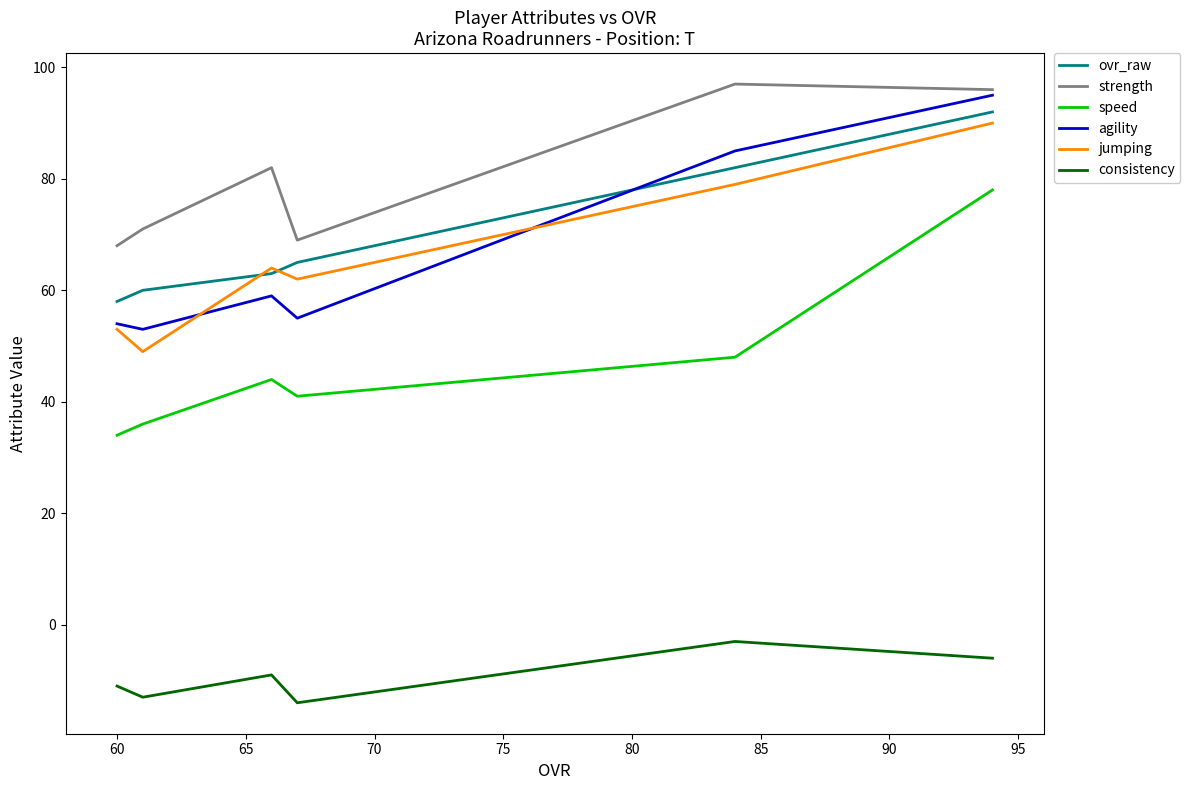

True or false: agility and strength cross at least once.

False